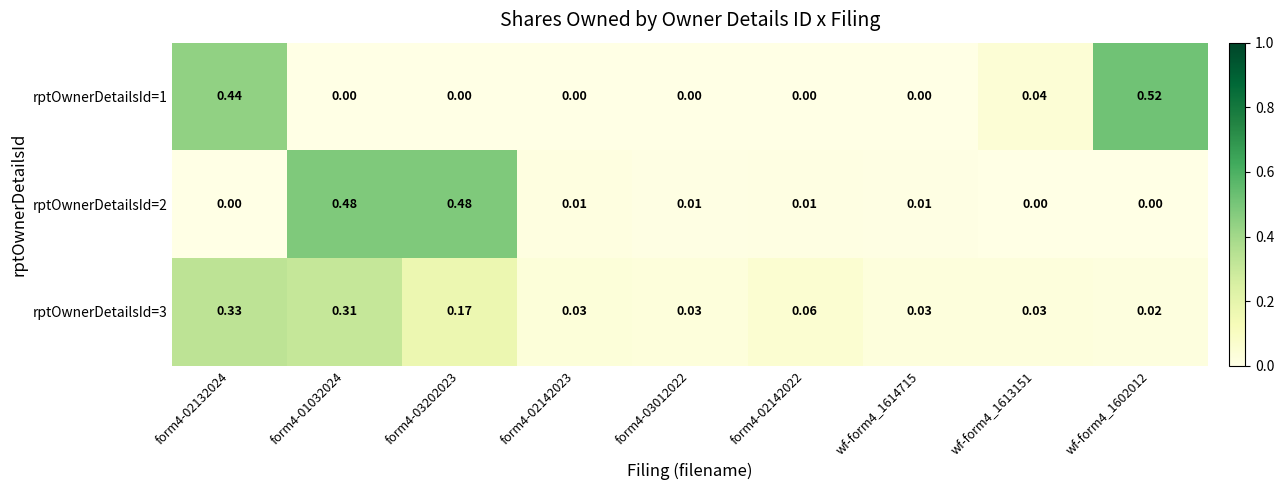

Which category has the highest value across all series?

wf-form4_1602012